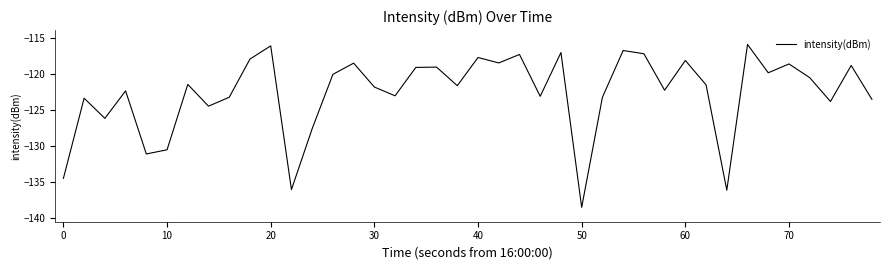

How many categories are shown in the chart?

40